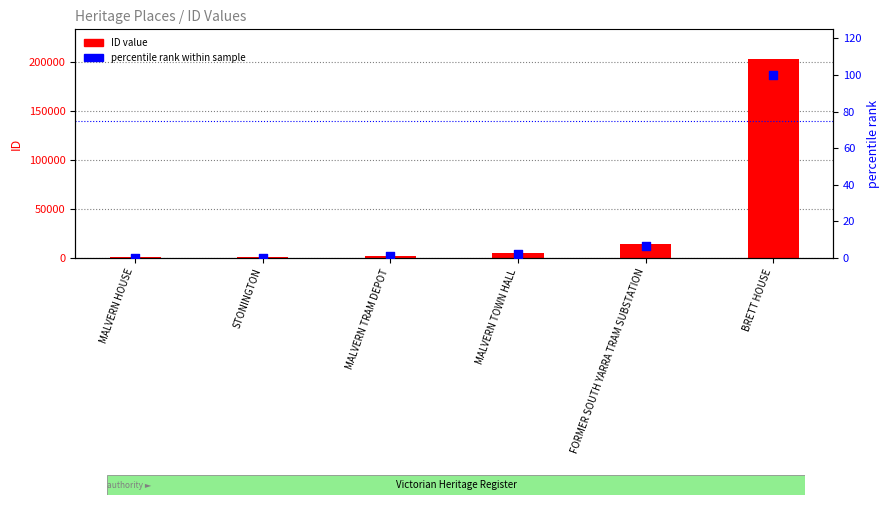

What are all the series names shown in the legend?

ID value, percentile rank within sample